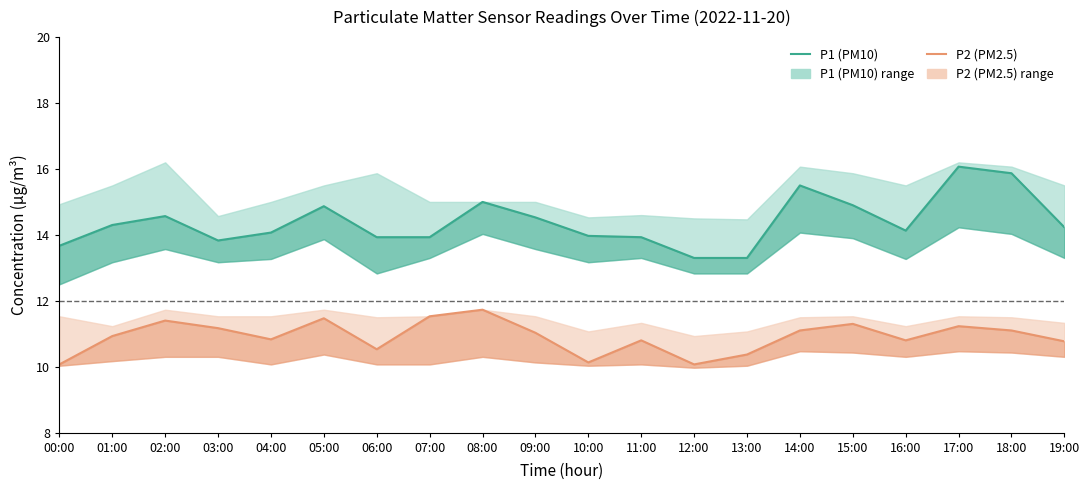

At which label is P2 (PM2.5) closest to 10?

00:00